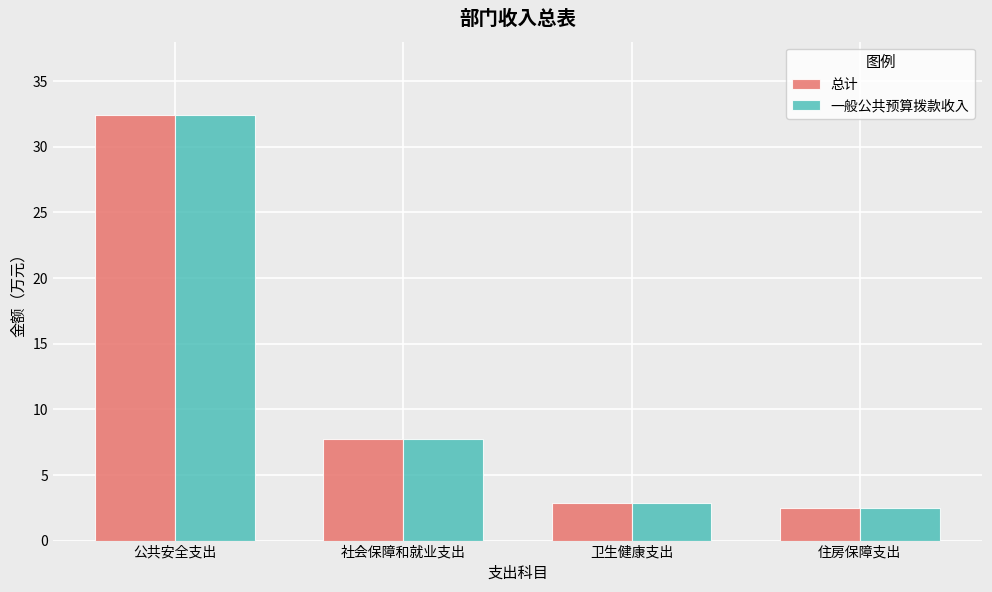

How many categories are shown in the chart?

4